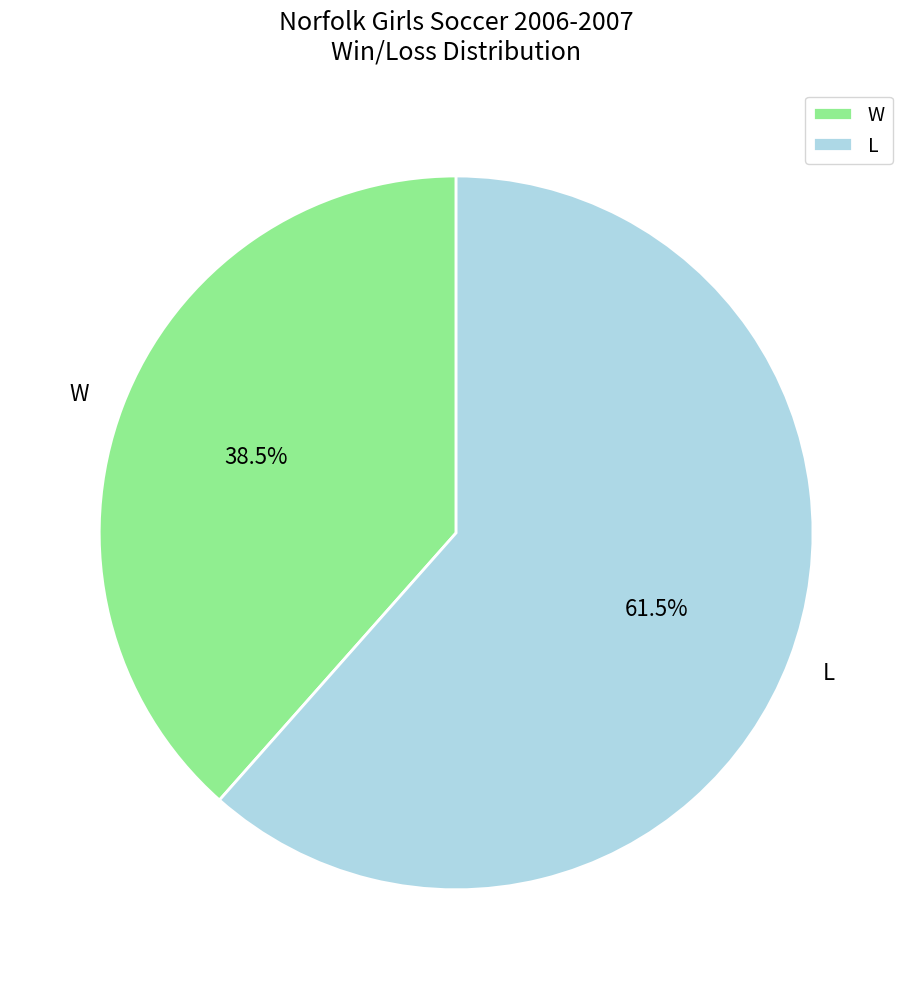

Does L represent more than half of the total?

Yes